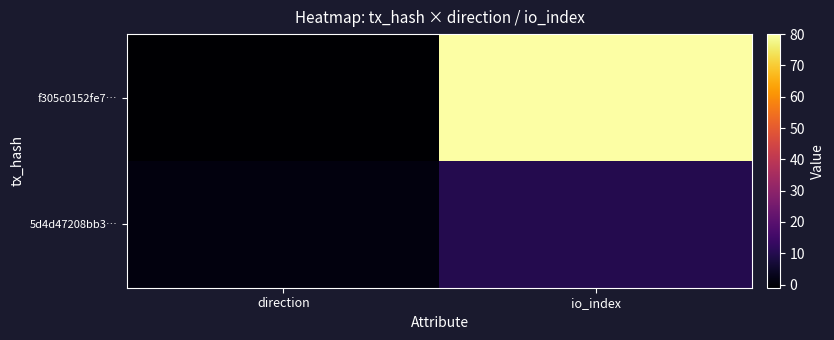

Reading left to right, extract all data points from this chart.

f305c0152fe7…: direction=-1	io_index=80
5d4d47208bb3…: direction=1	io_index=10